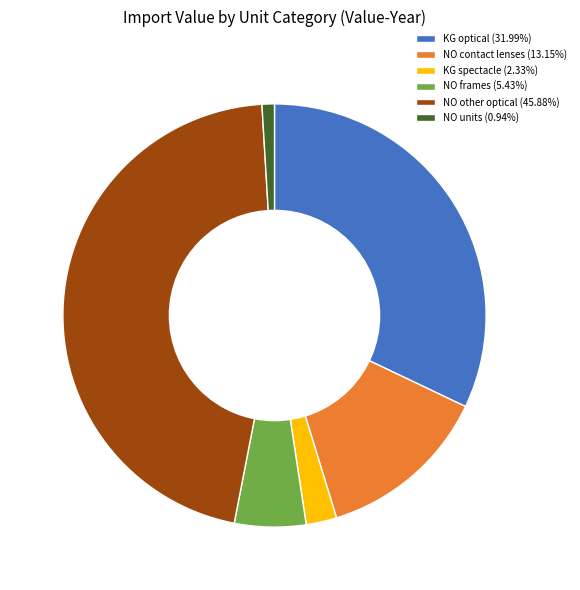

What is the ratio of the value at NO other optical (45.88%) to the value at KG optical (31.99%)?

1.4